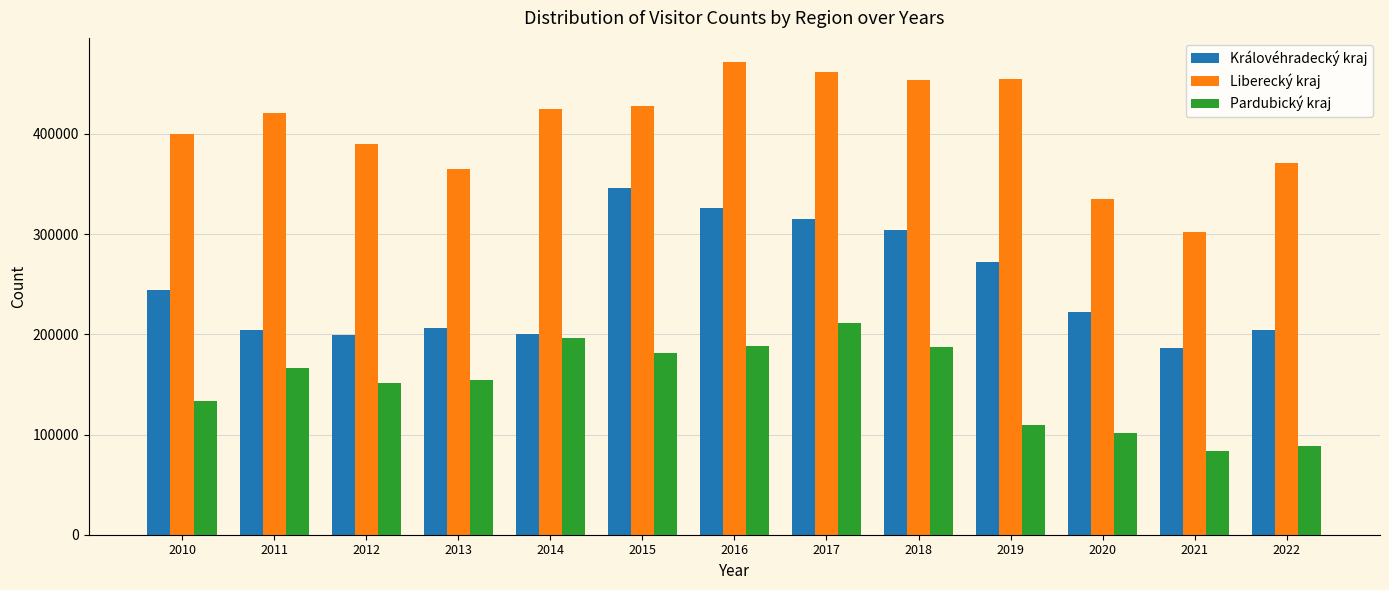

True or false: Královéhradecký kraj has a value of 361950 at 2013.

False